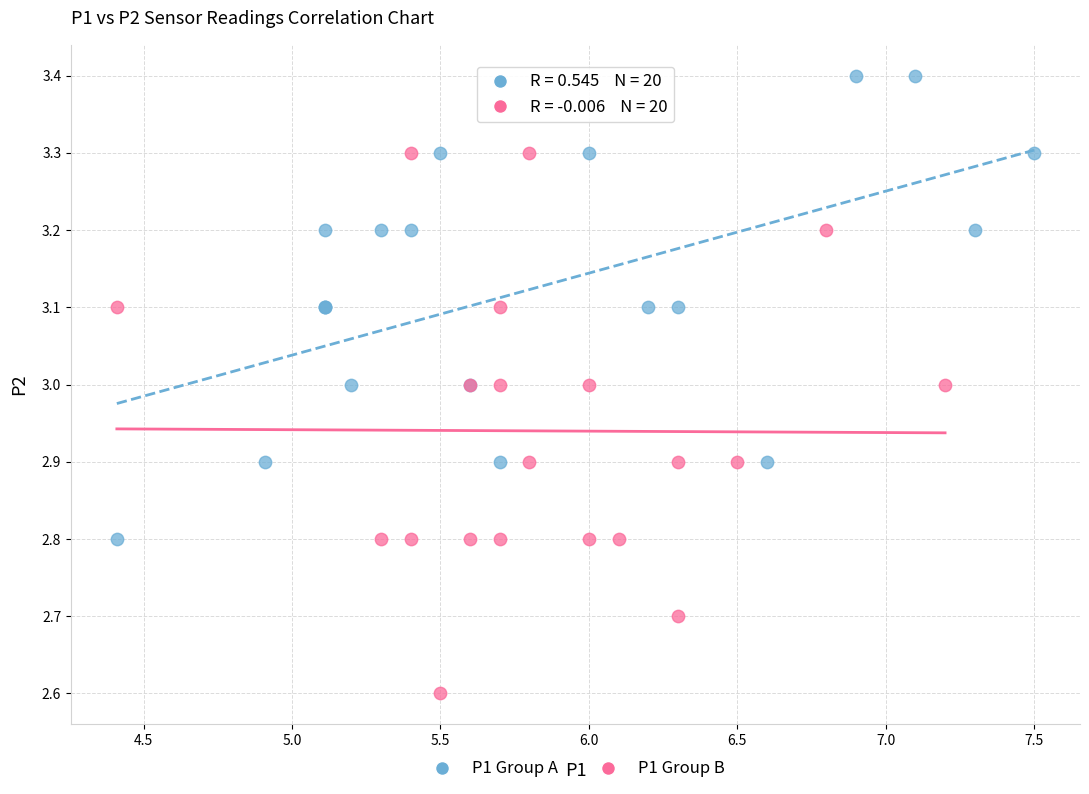

Which series has the widest spread of Y values?

P1 Group B